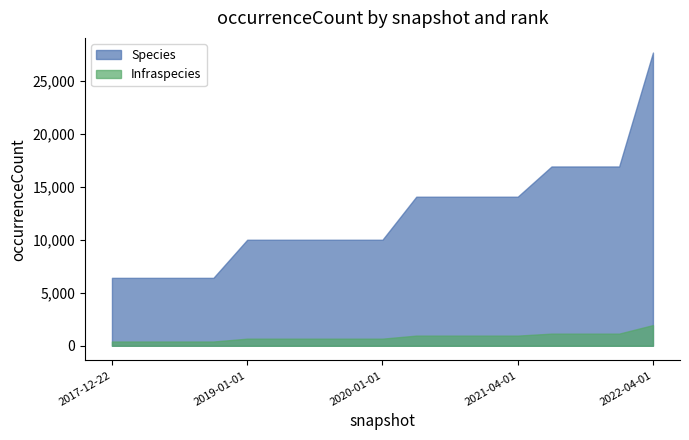

How many data points in Infraspecies are less than 672?

4